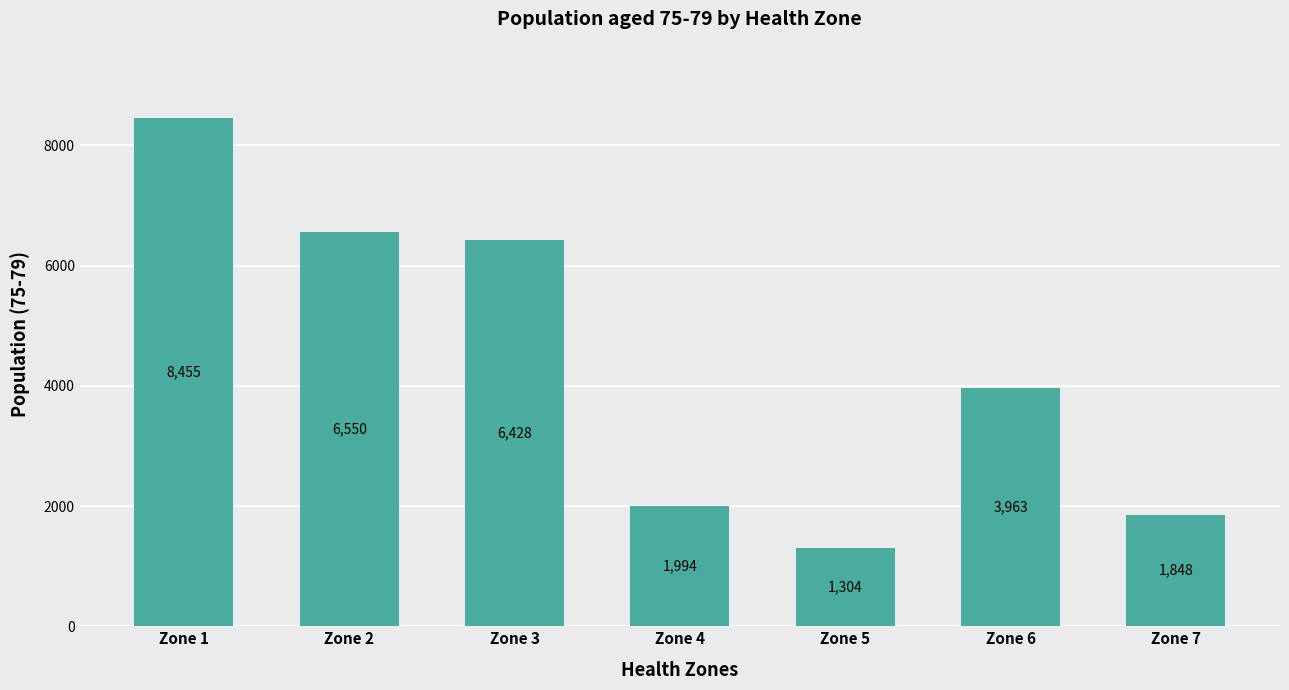

What is the ratio of the value at Zone 7 to the value at Zone 5?

1.4